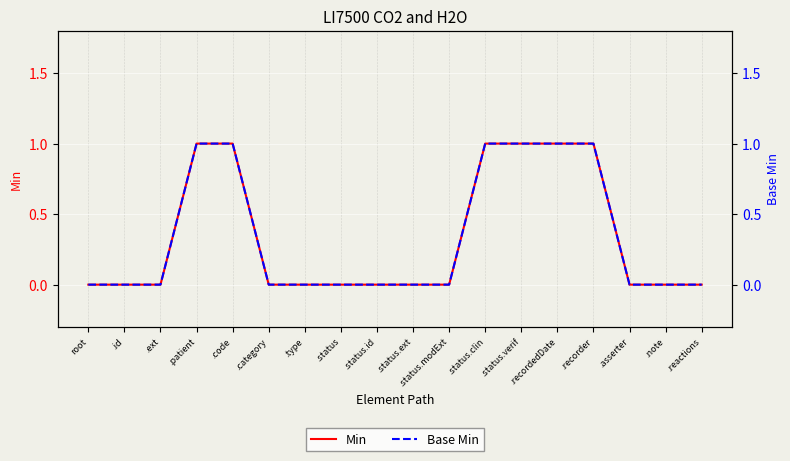

At how many categories does at least one series exceed 0?

6